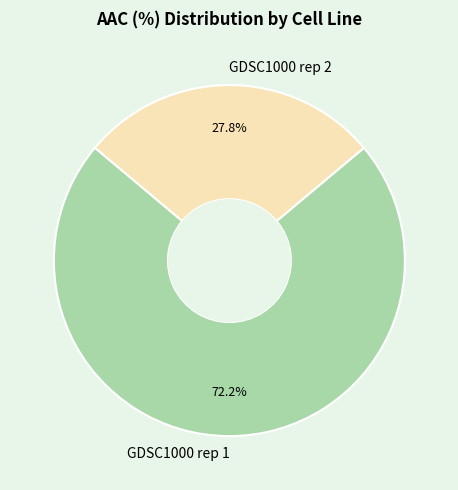

True or false: GDSC1000 rep 1 accounts for 72% of the total.

True